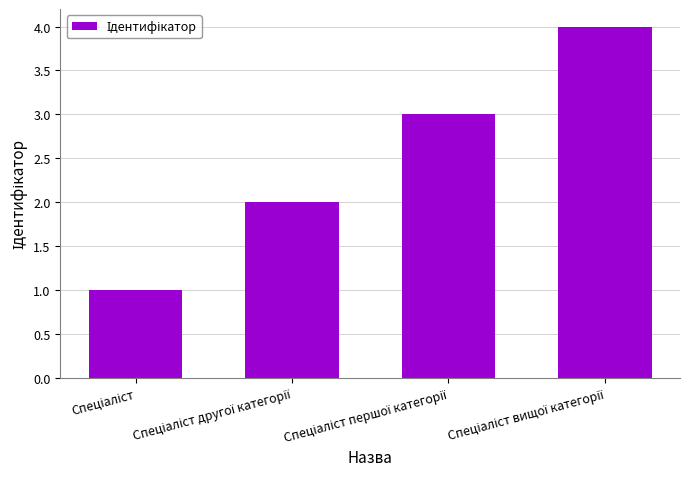

How many data points does each series have?

4